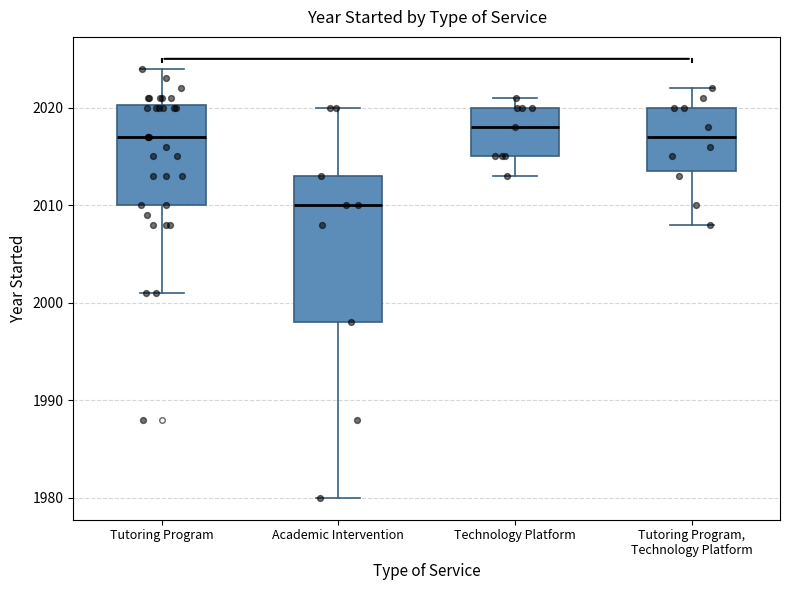

Which box is the tallest, from its lower edge to its upper edge?

Academic Intervention